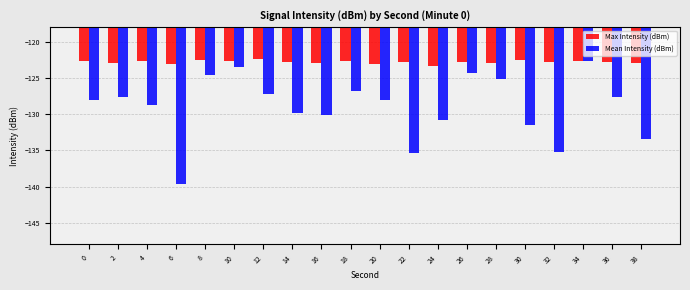

At 32, list the series in order from smallest to largest.

Mean Intensity (dBm), Max Intensity (dBm)